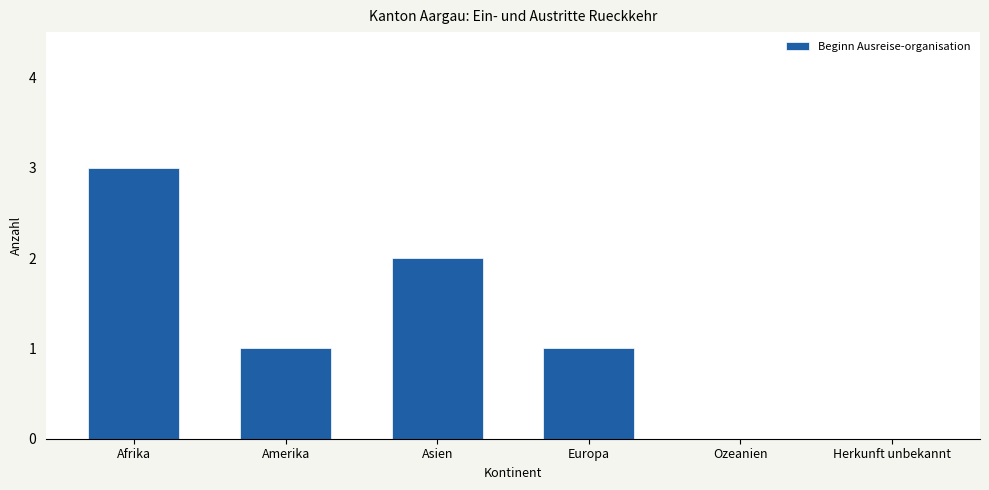

Is it true that the value at Herkunft unbekannt is 0?

True